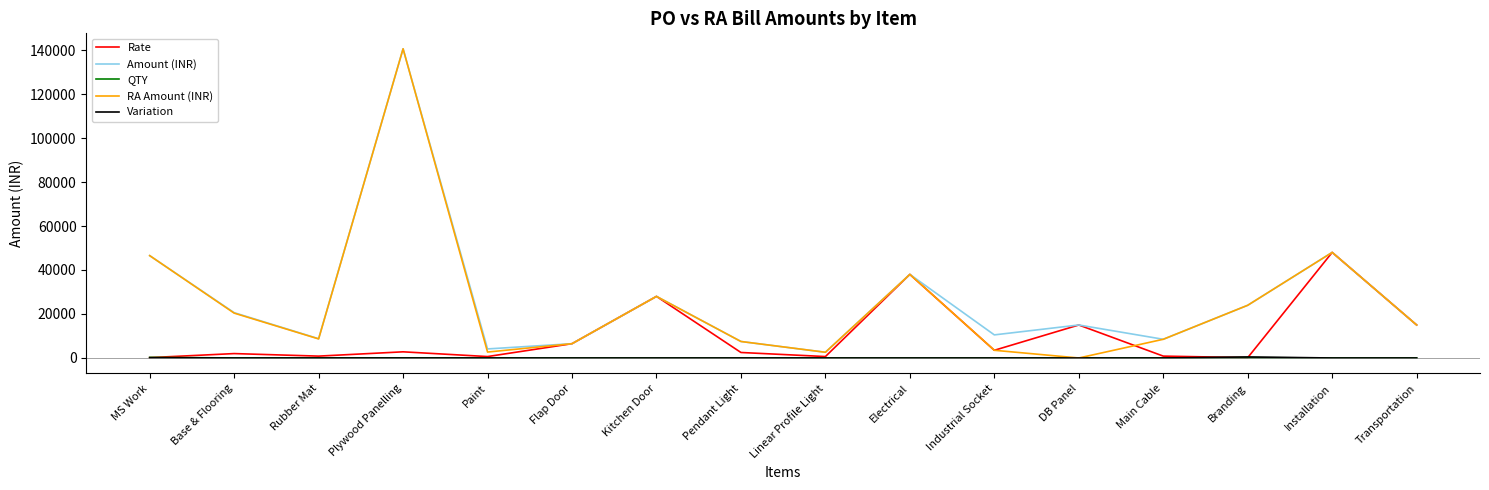

The RA Amount (INR) series shows 48000.0 at Installation. True or false?

True